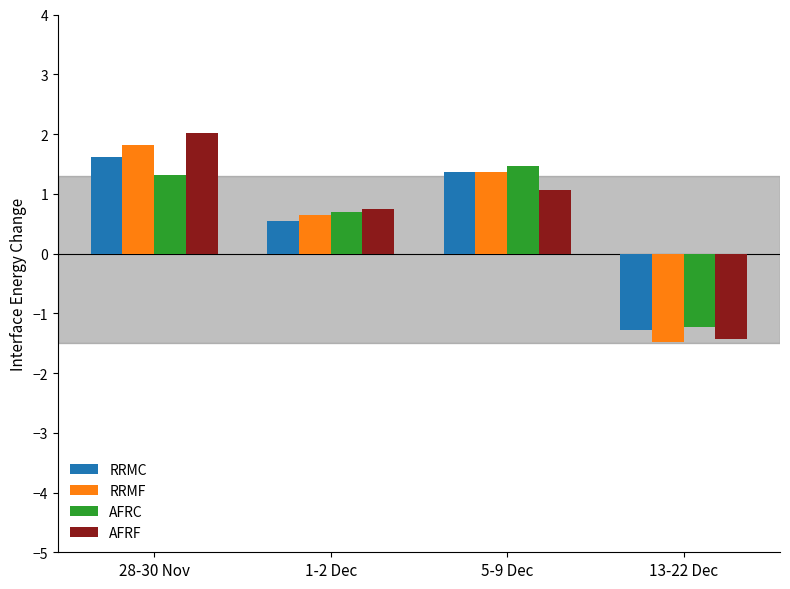

The AFRF series shows 1.1 at 5-9 Dec. True or false?

True